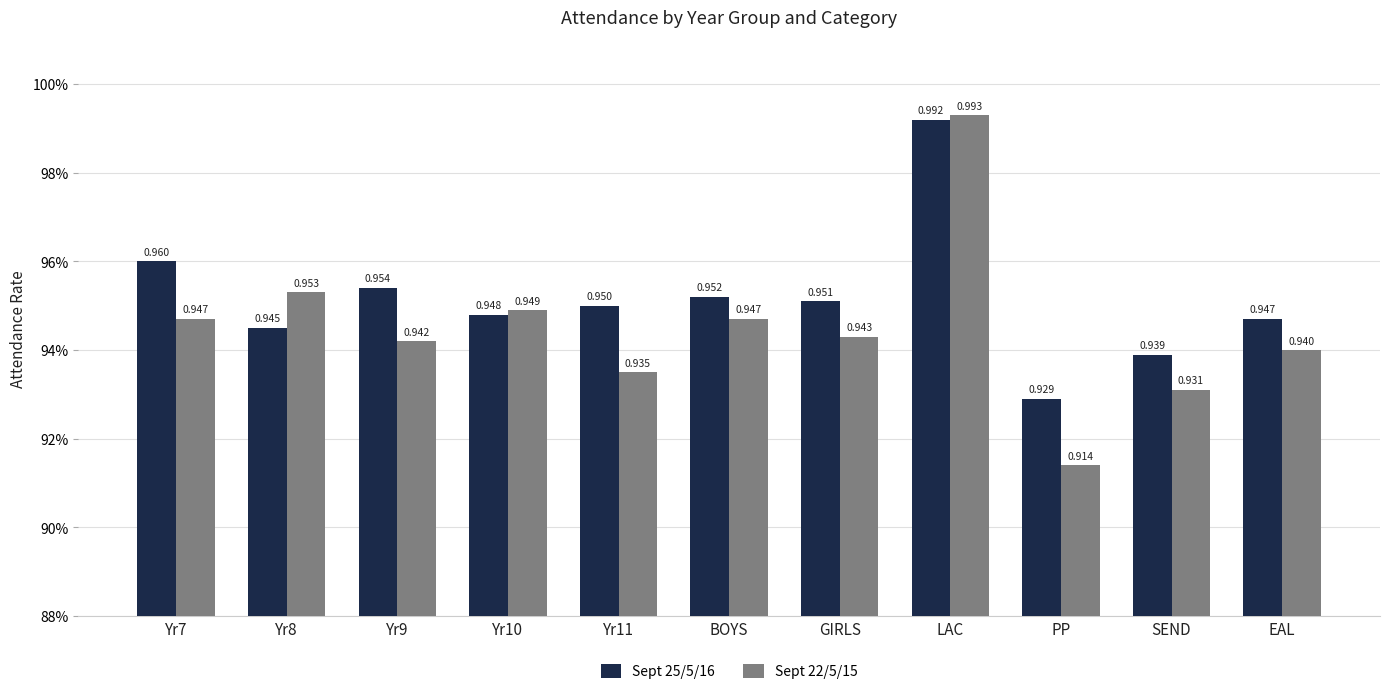

Does the chart contain stacked bars?

No